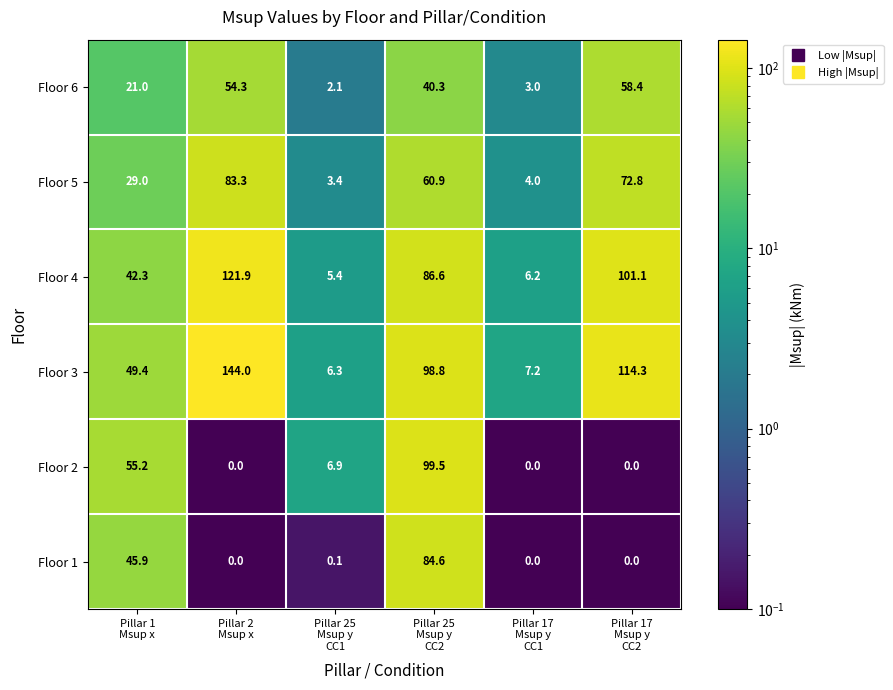

What is the average value of the Floor 5 series?

42.2